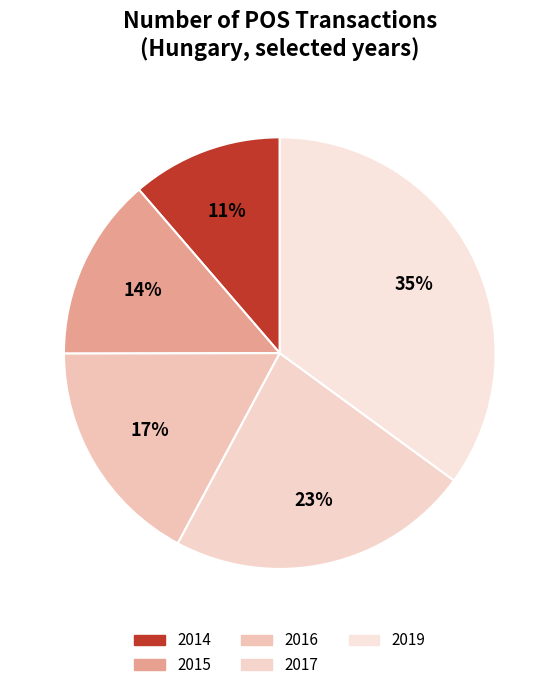

What percentage is the 2014 slice, to the nearest percent?

11%